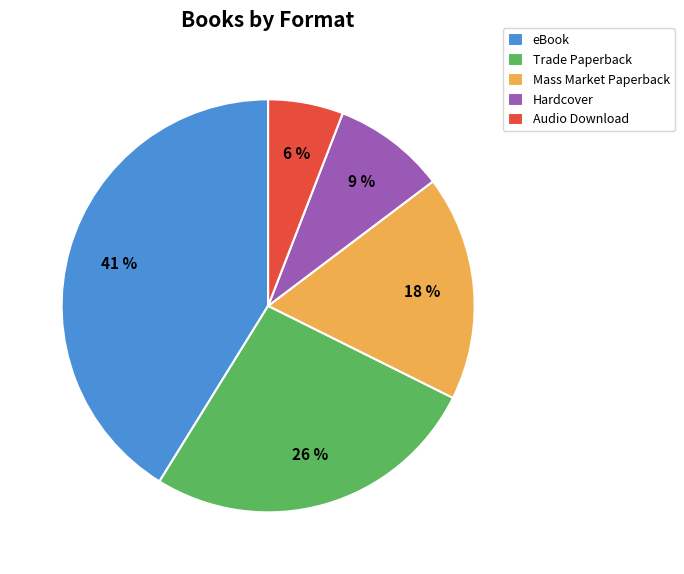

What percentage is the Audio Download slice, to the nearest percent?

6%